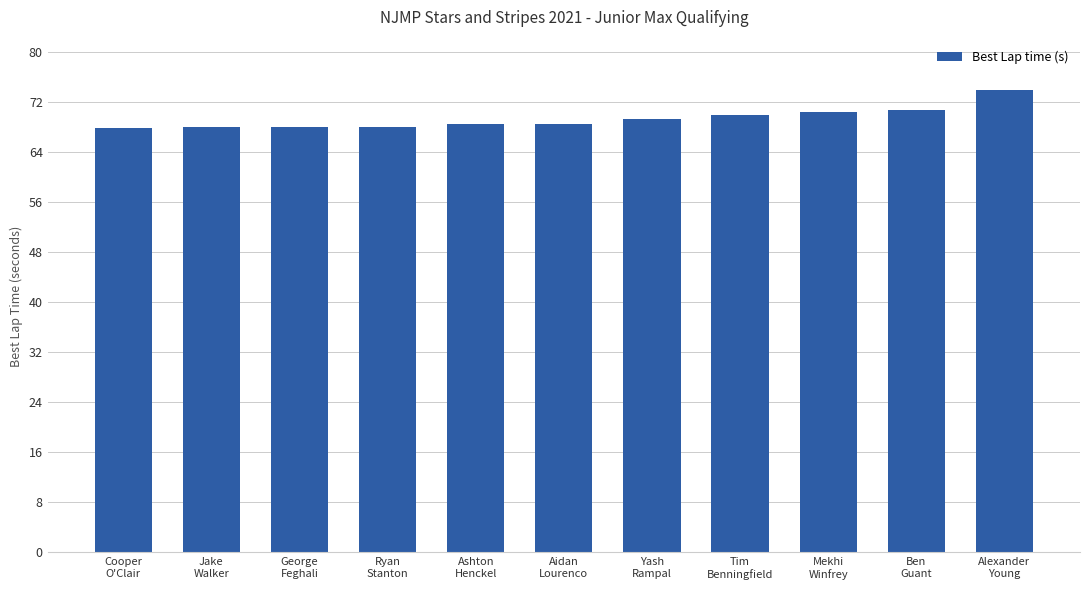

What is the sum of all values?

763.4